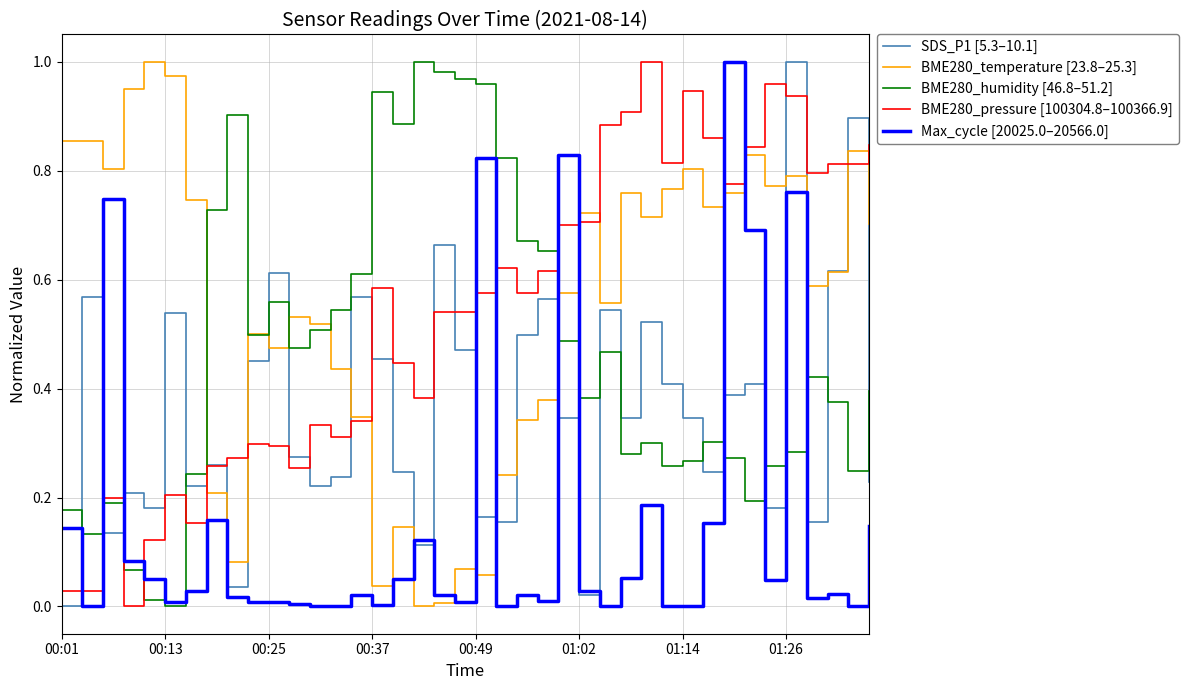

After their last crossing, which series has the higher values: Max_cycle [20025.0–20566.0] or BME280_temperature [23.8–25.3]?

BME280_temperature [23.8–25.3]